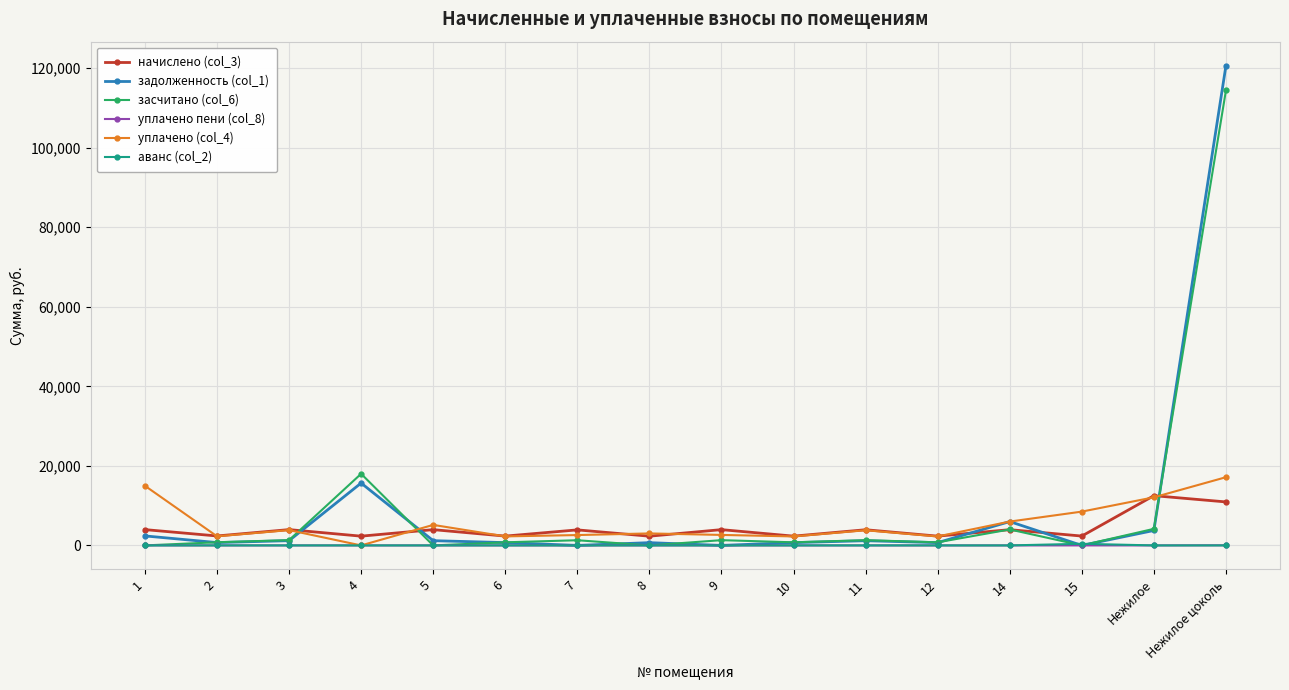

How many data points in задолженность (col_1) are less than 1184?

8